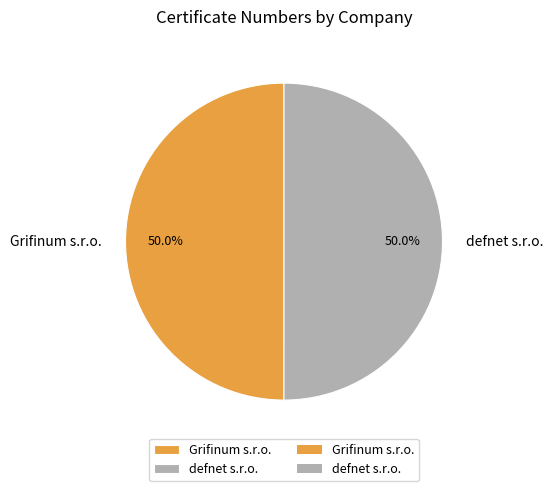

The defnet s.r.o. slice represents 37% of the pie. True or false?

False